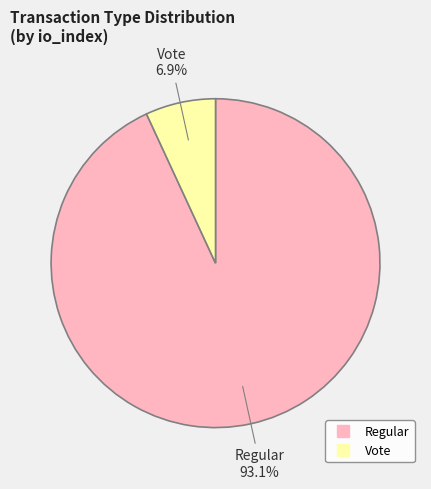

How many slices are in this pie chart?

2